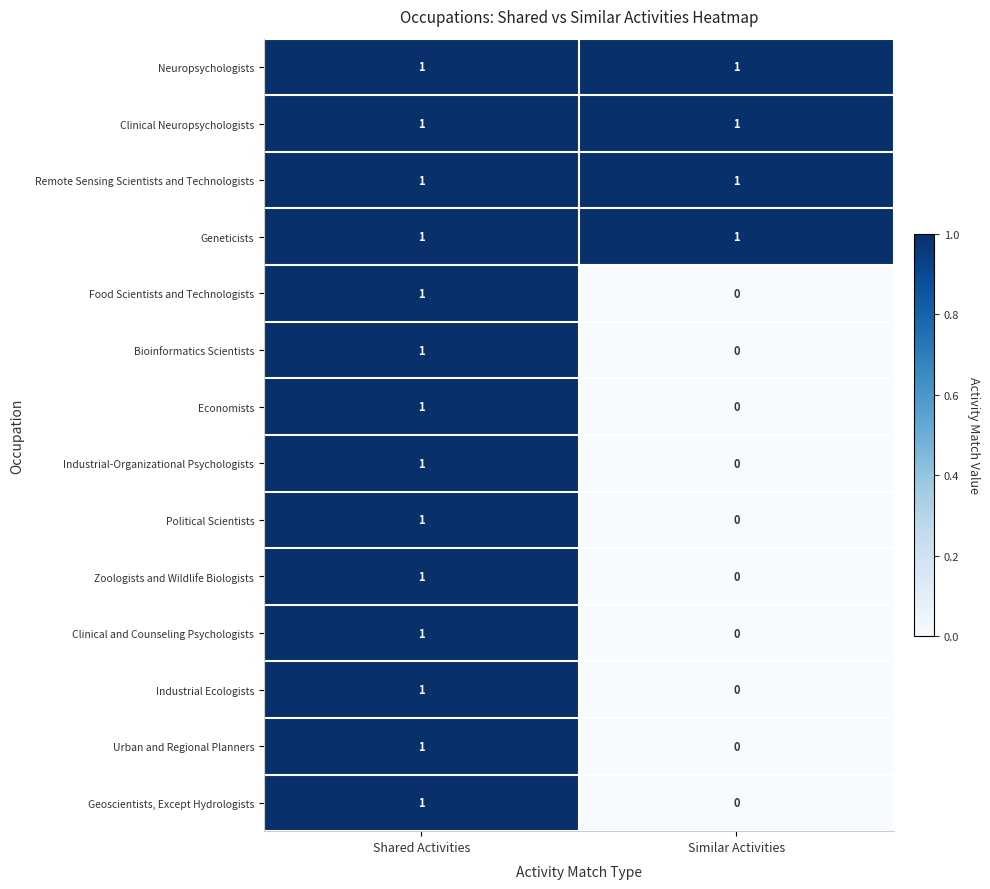

Which label corresponds to the smallest value in the chart?

Similar Activities